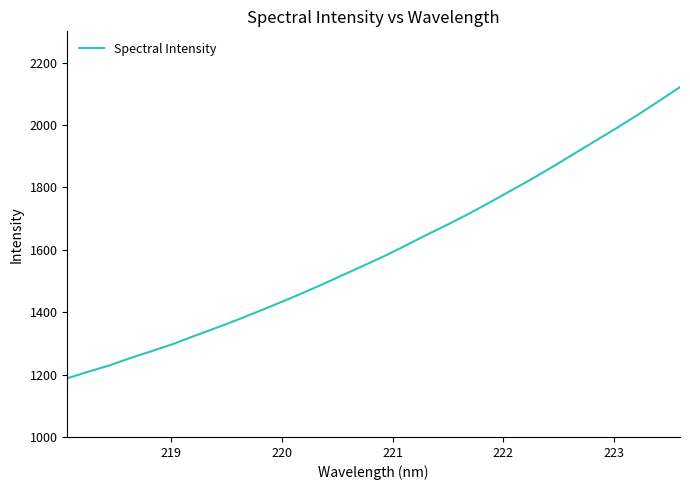

What is the greatest value displayed?

2121.3